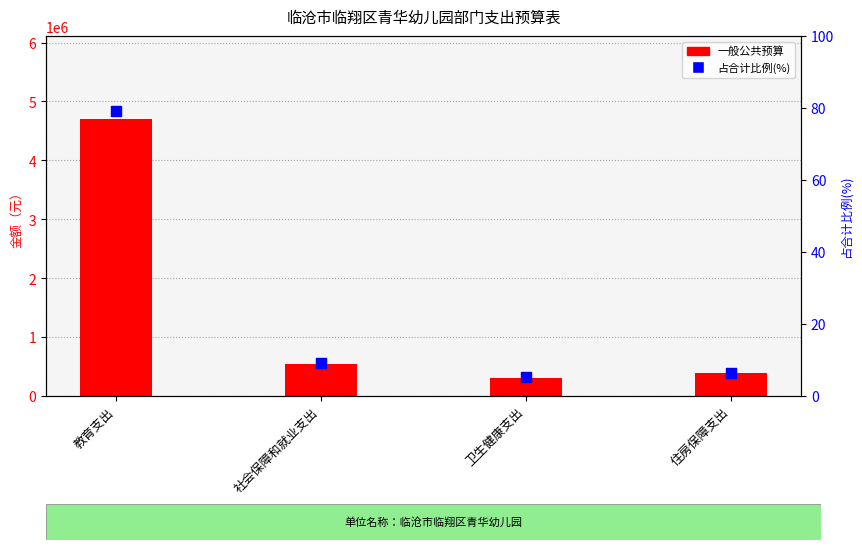

At which category is the sum across all series the highest?

教育支出